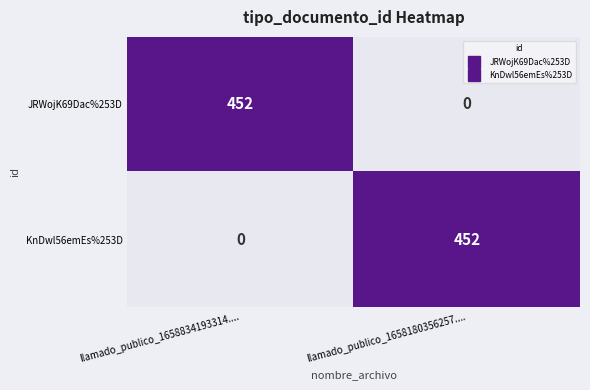

Which category has the lowest value in the KnDwl56emEs%253D series?

llamado_publico_1658834193314....